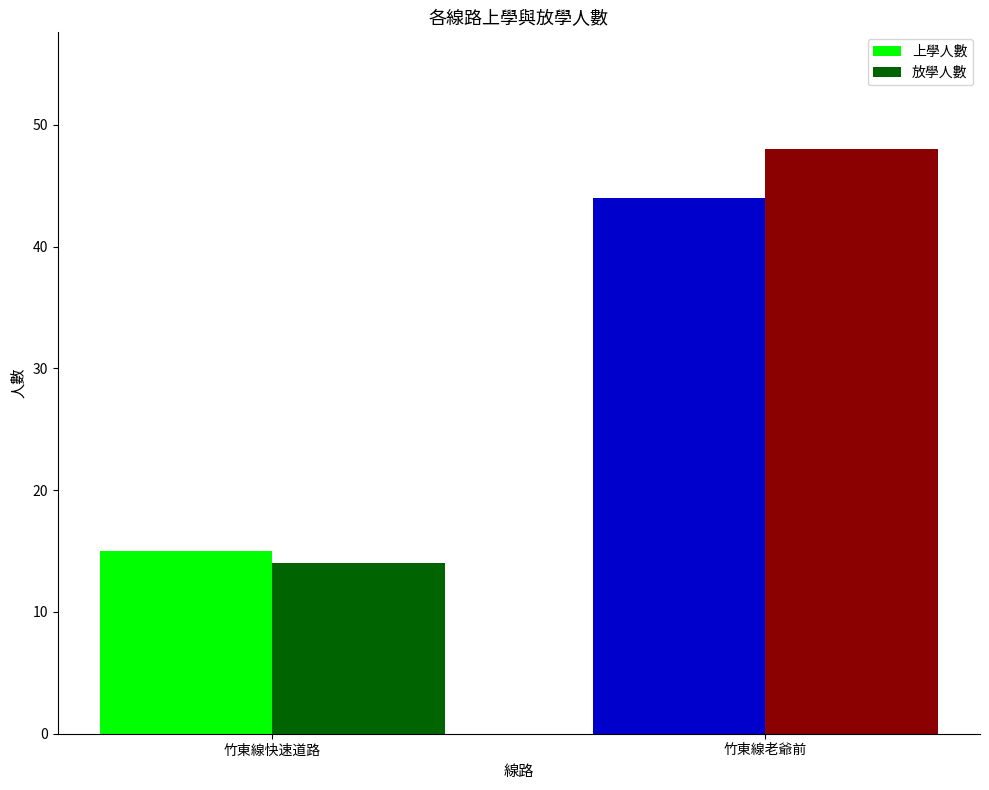

How many groups of bars are there?

2